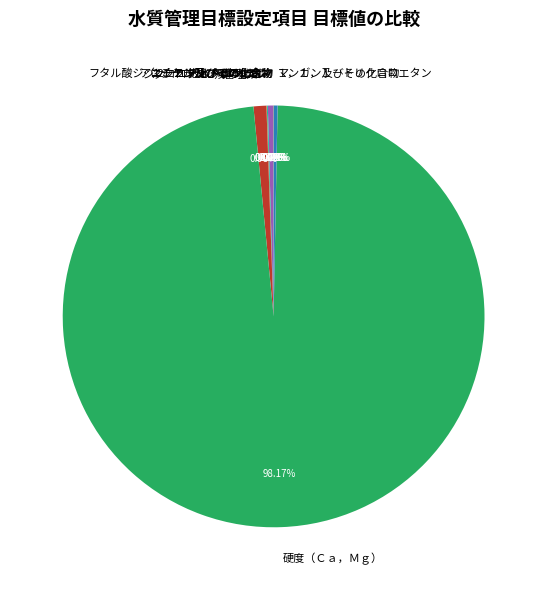

Which slice is the largest?

硬度（Ｃａ，Ｍｇ）